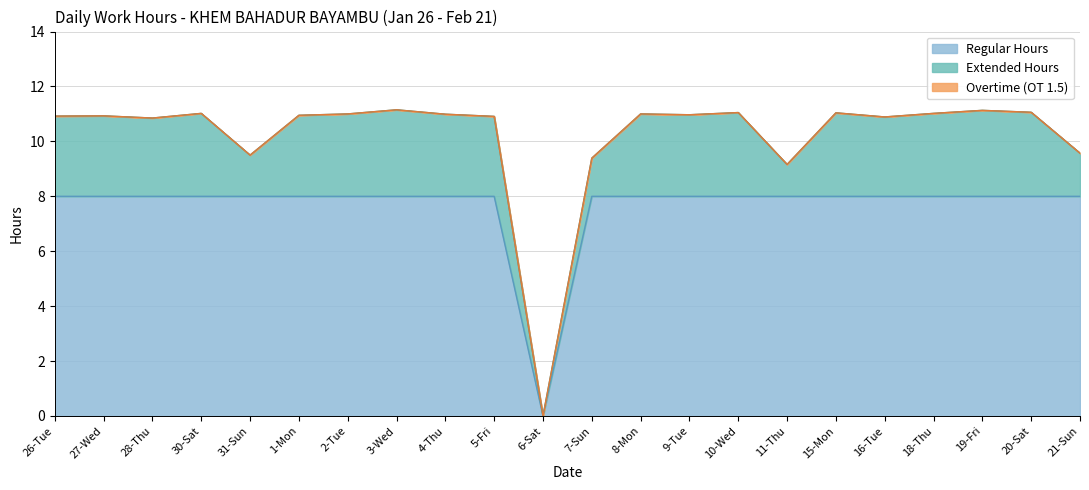

What is the maximum value for Regular Hours?

8.0